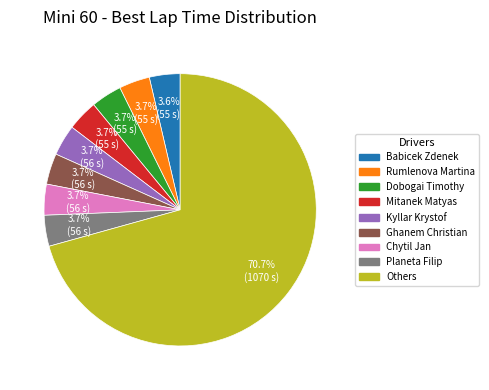

How many segments does this pie chart have?

9